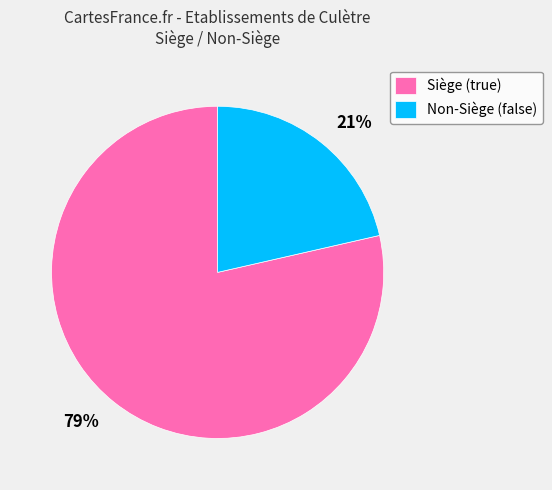

To the nearest percent, what is the combined percentage of 21% and 79%?

100%